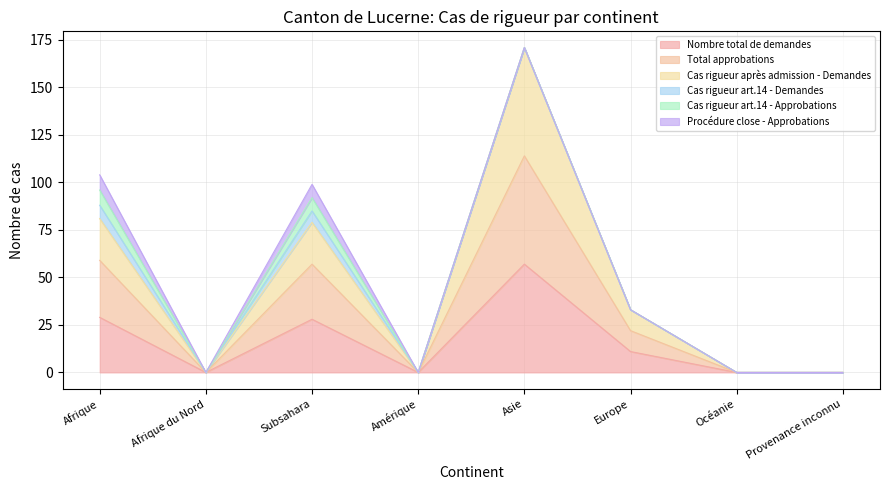

What is the sum of all Cas rigueur après admission - Demandes values?

364